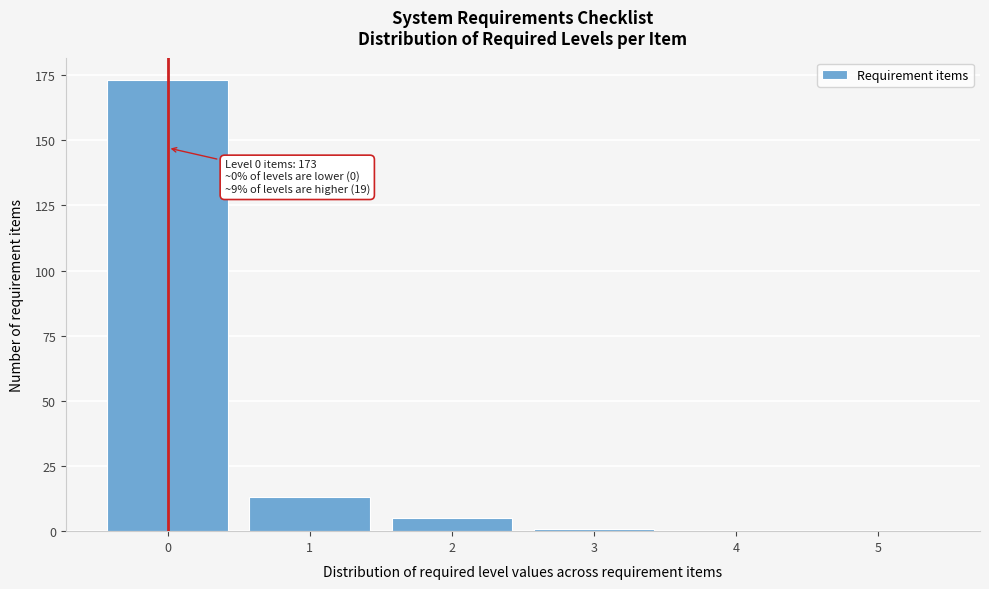

Reading right to left, transcribe all the data shown in this chart.

5=0	4=0	3=1	2=5	1=13	0=173